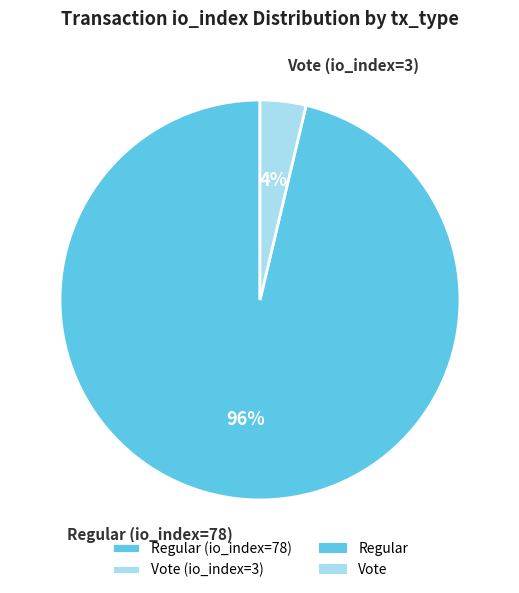

To the nearest percent, what percentage of the pie is Regular (io_index=78)?

96%